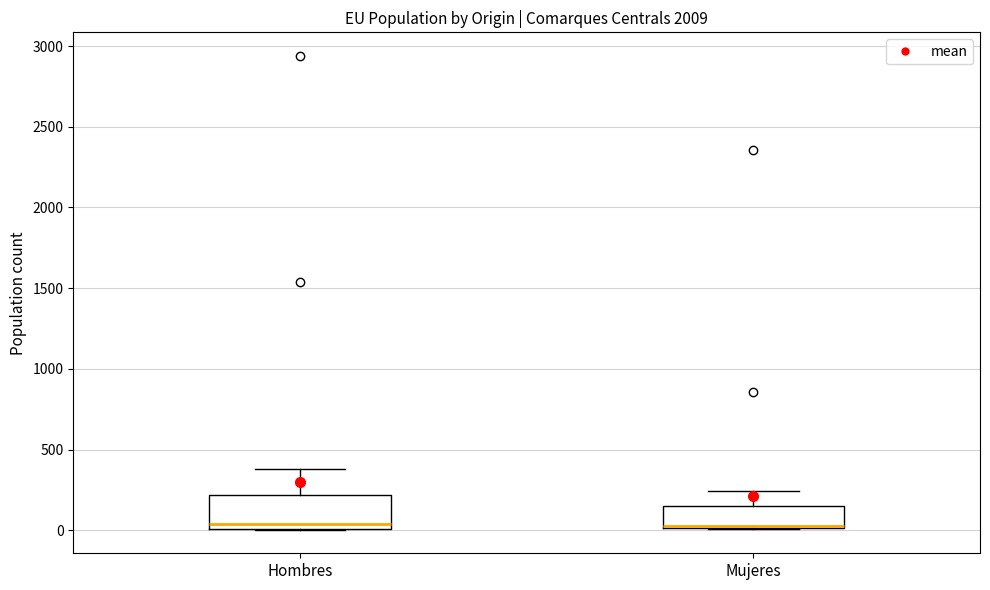

Reading left to right, read every box against the y-axis: the position of its median line, the range the box covers, and the ends of its whiskers. The values are not printed on the chart, so give them approximately, as read against the axis.

Hombres: median 50, box 0 to 200, whiskers 0 to 400
Mujeres: median 50, box 0 to 150, whiskers 0 to 250